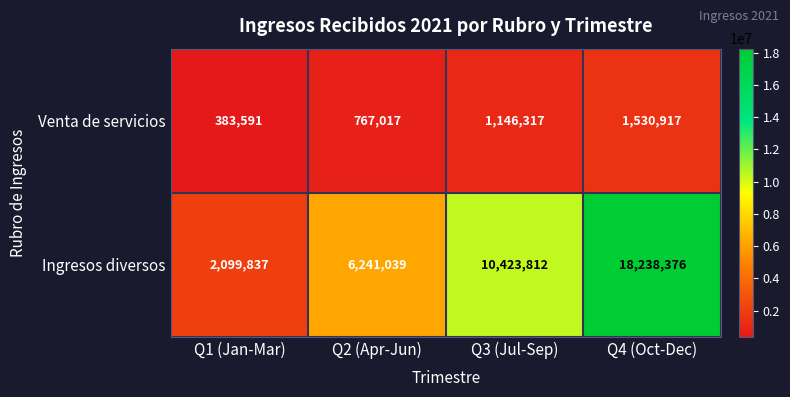

What is the difference between the maximum and second lowest values in the Venta de servicios series?

763900